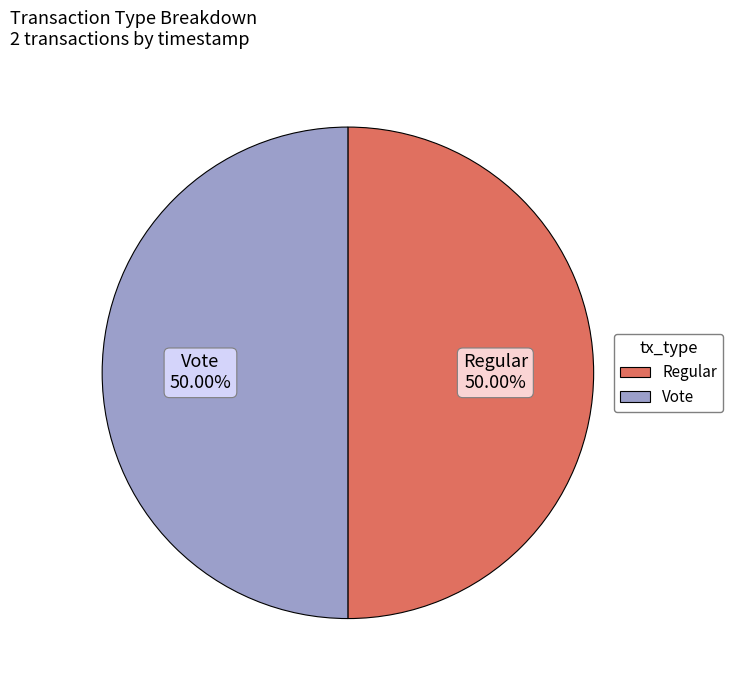

True or false: Vote accounts for 50% of the total.

True